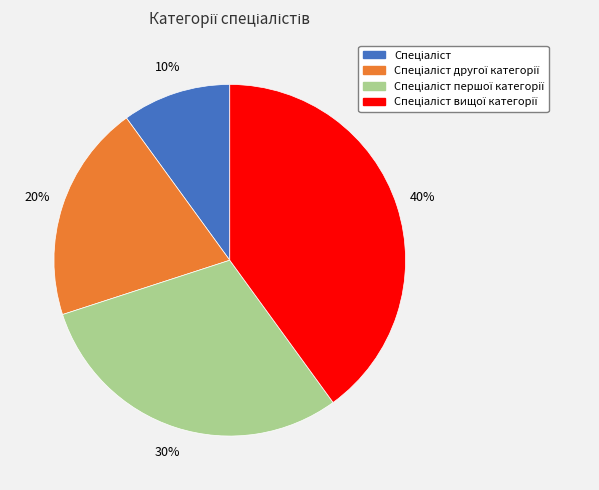

To the nearest percent, what is the difference between the largest and smallest slice percentages?

30%